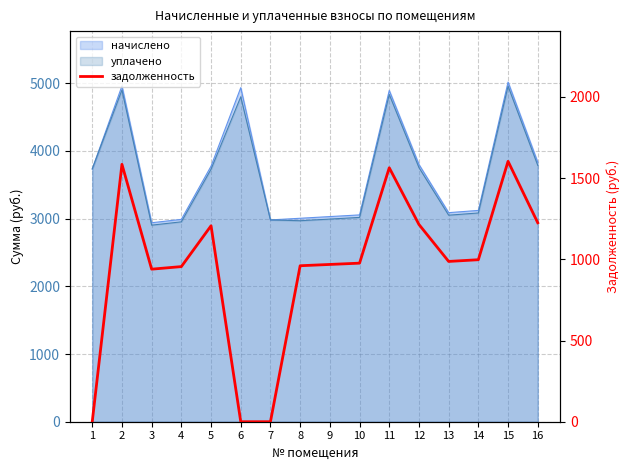

Does the chart display data point markers on the line(s)?

No